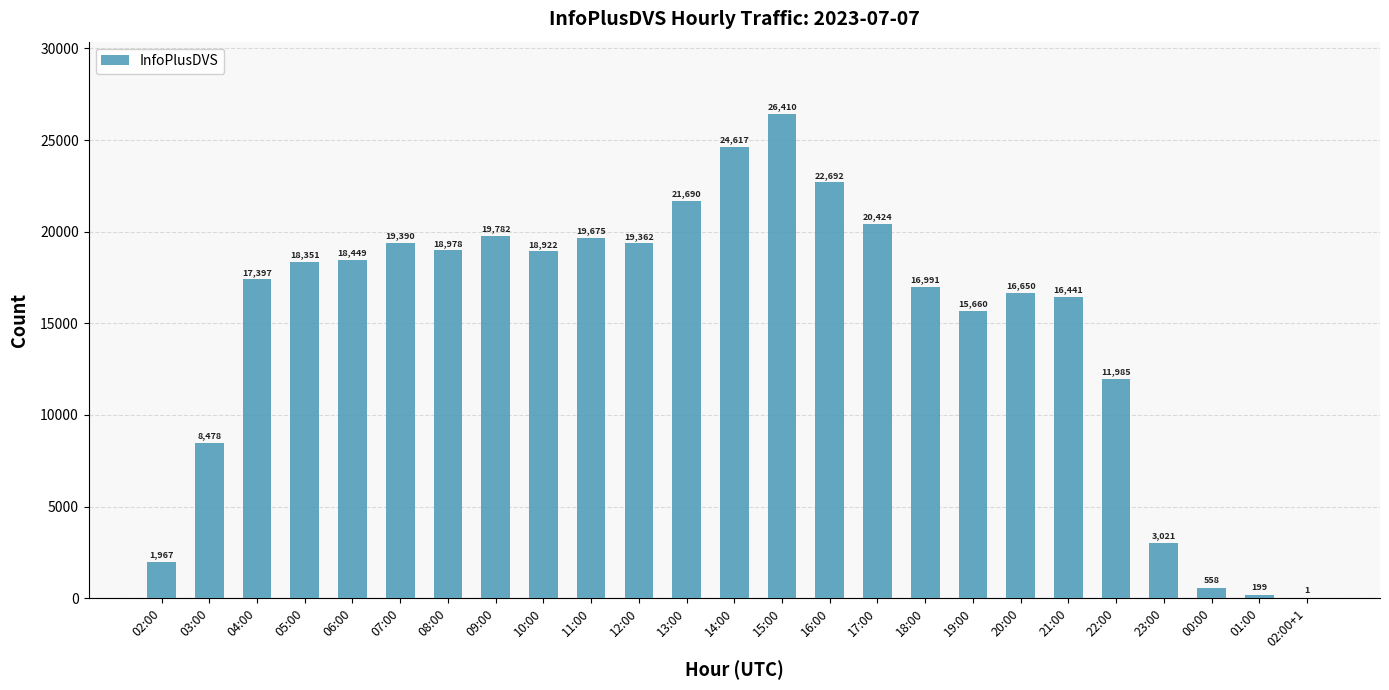

What is the sum of the values at 00:00 and 19:00?

16218